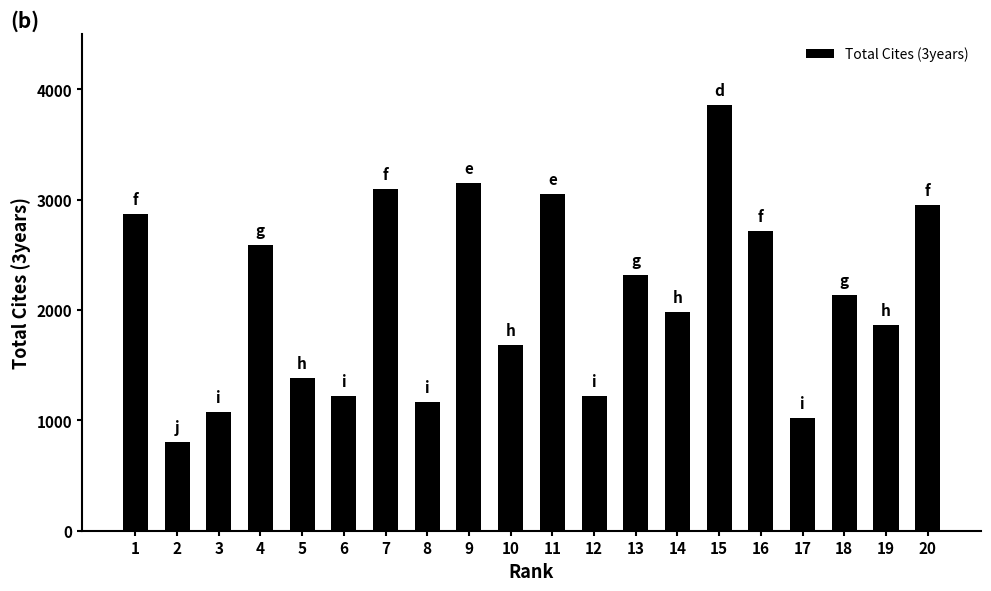

What is the average value?

2108